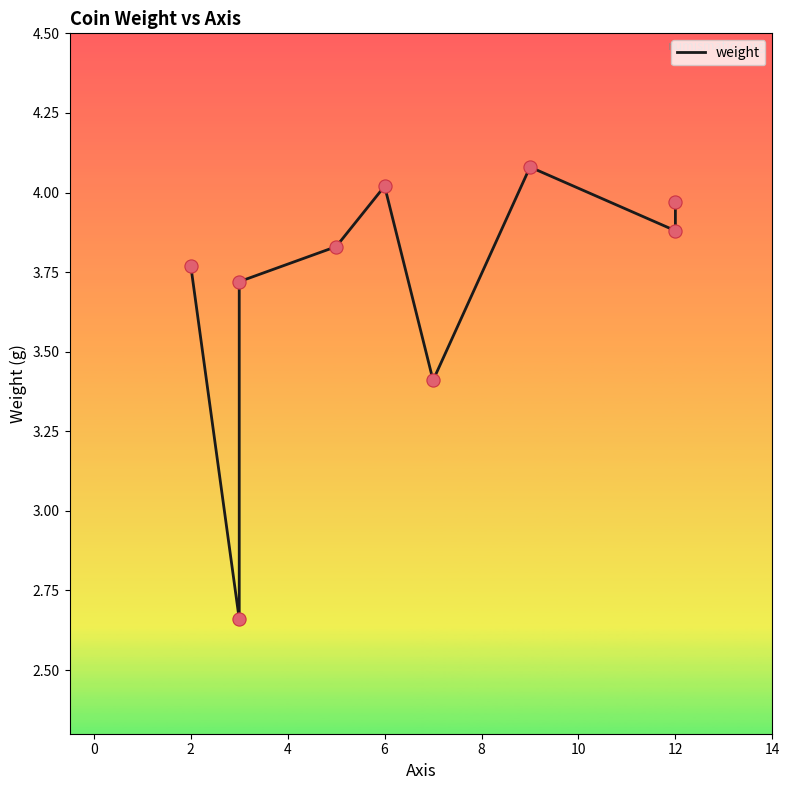

What is the change in value from −2 to 10?

+0.3